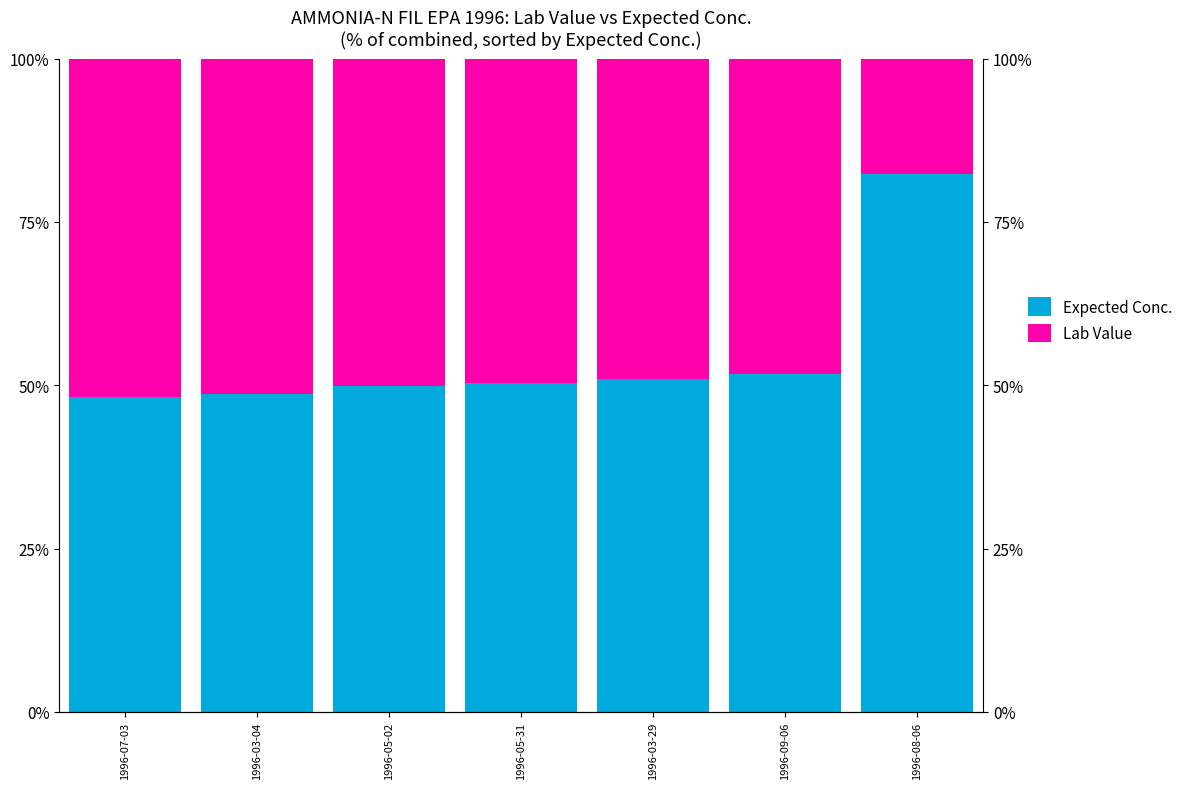

What is the minimum value shown in the chart?

17.7